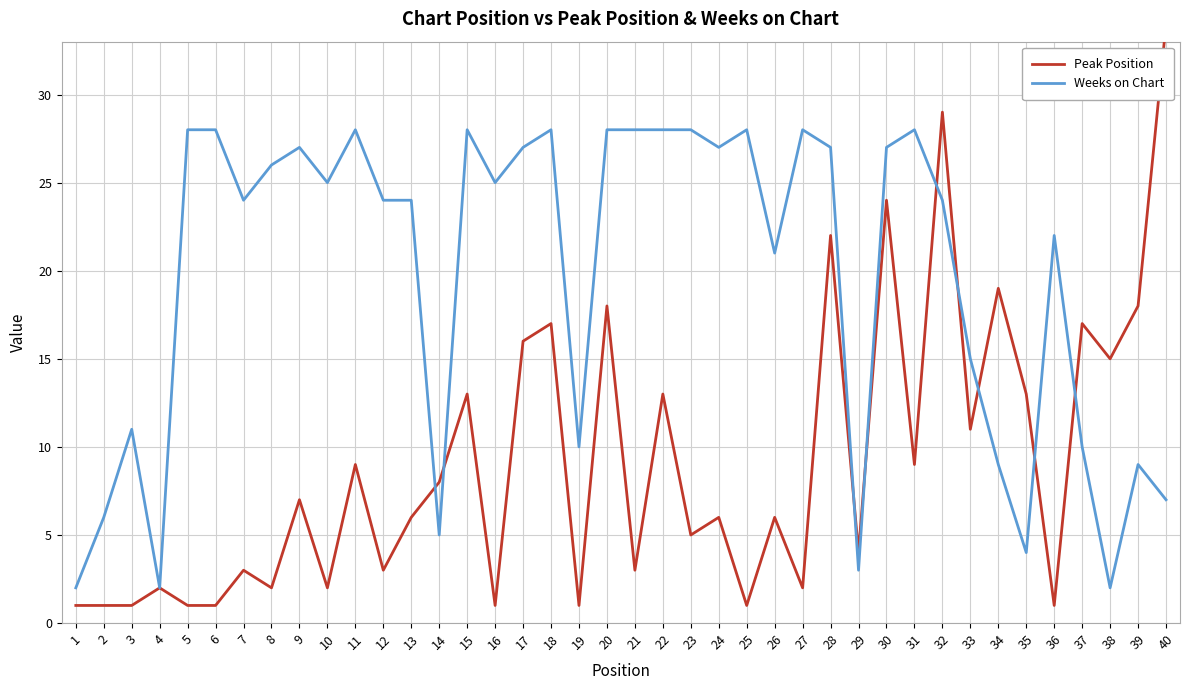

True or false: Peak Position and Weeks on Chart intersect in this chart.

True